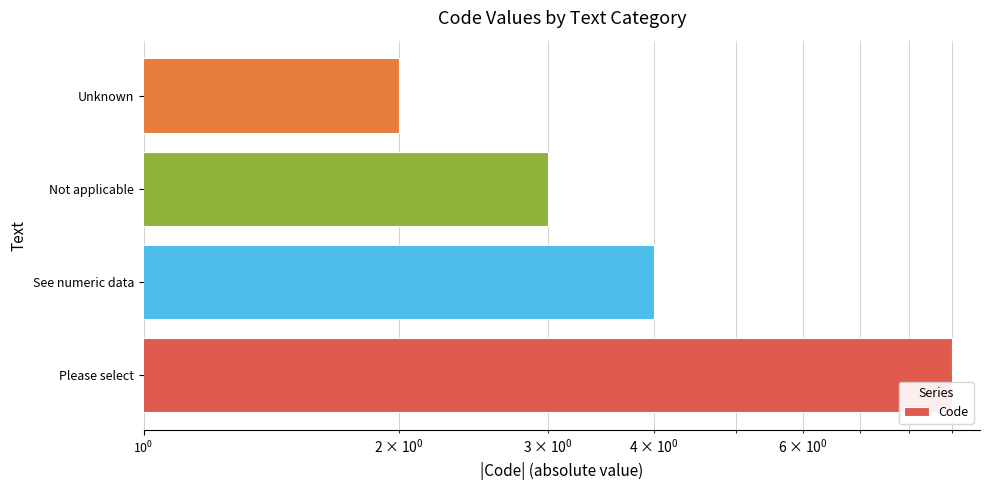

Does the chart contain any negative values?

No